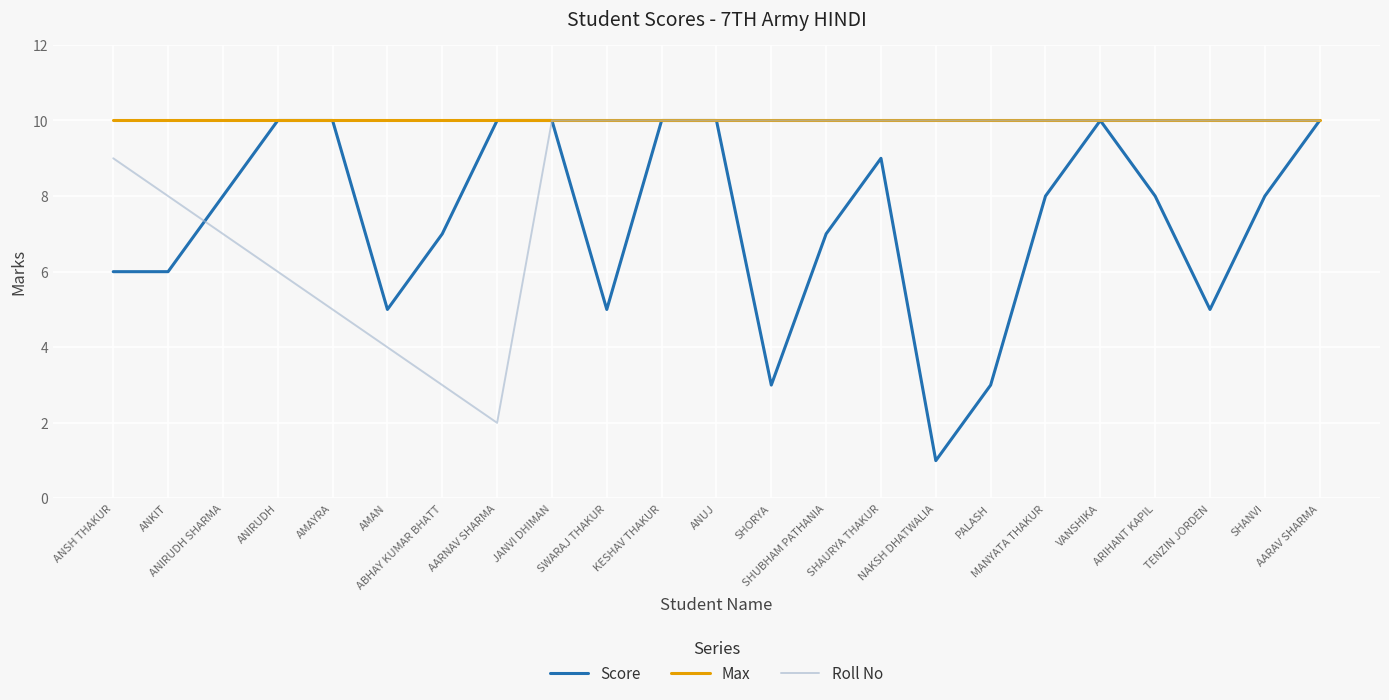

What is the maximum value shown in the chart?

10